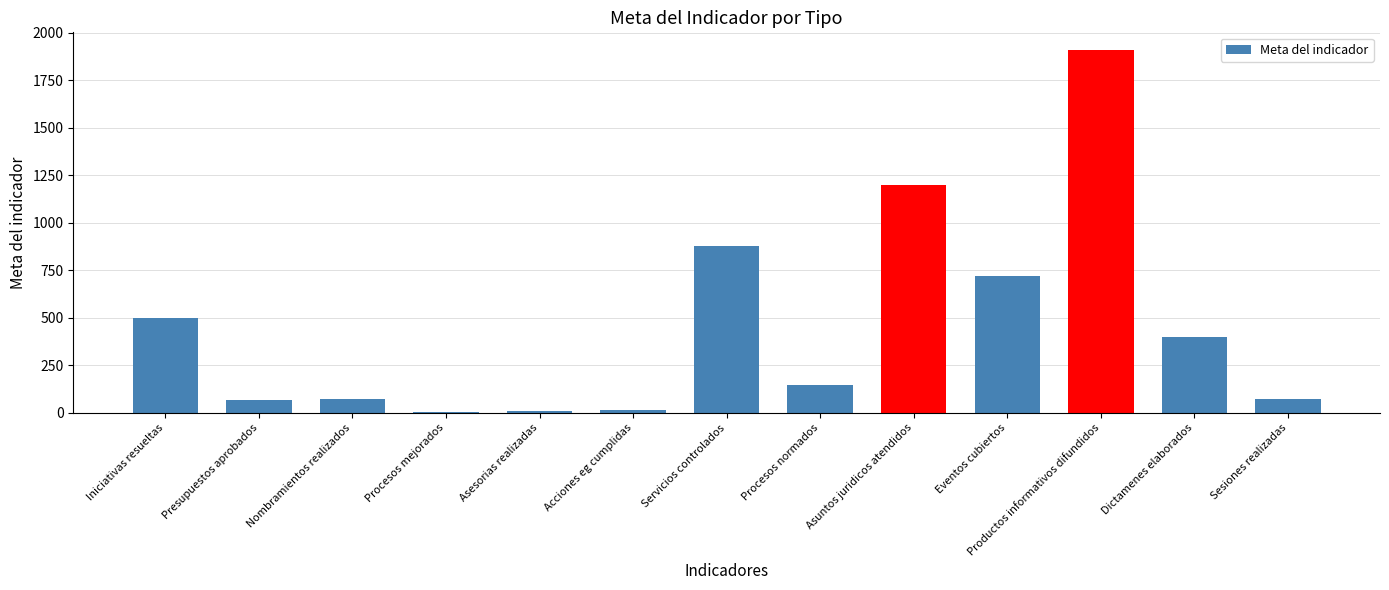

What is the change in value from Presupuestos aprobados to Sesiones realizadas?

+5